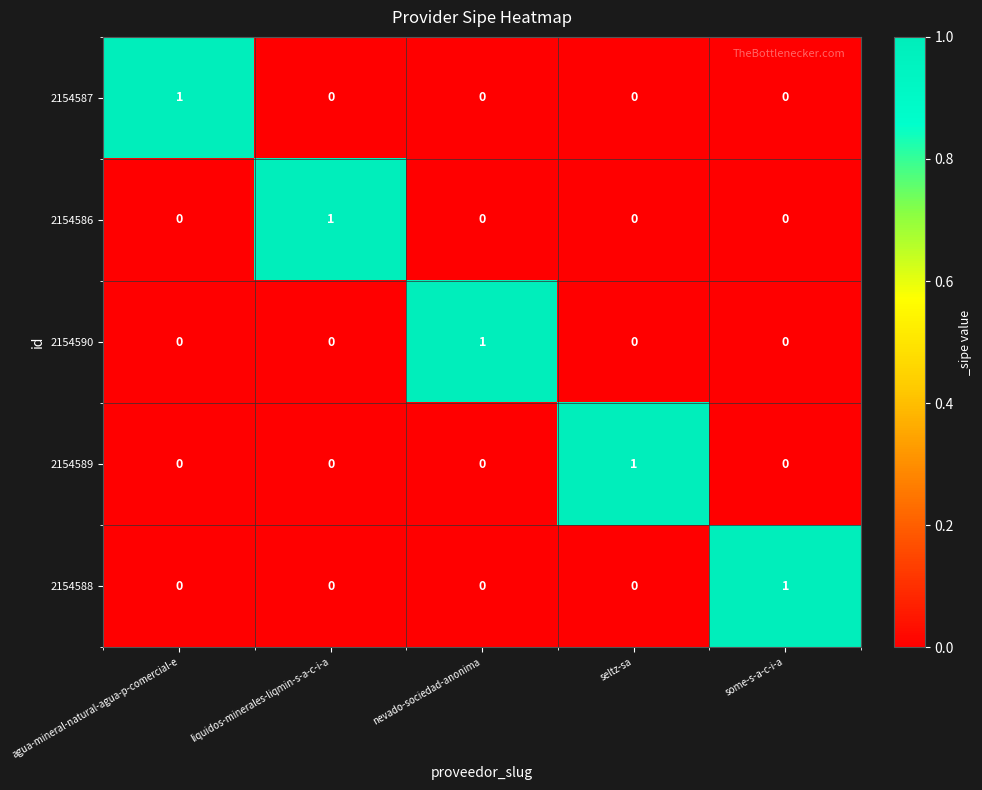

How many 2154590 values are between 0 and 1?

5